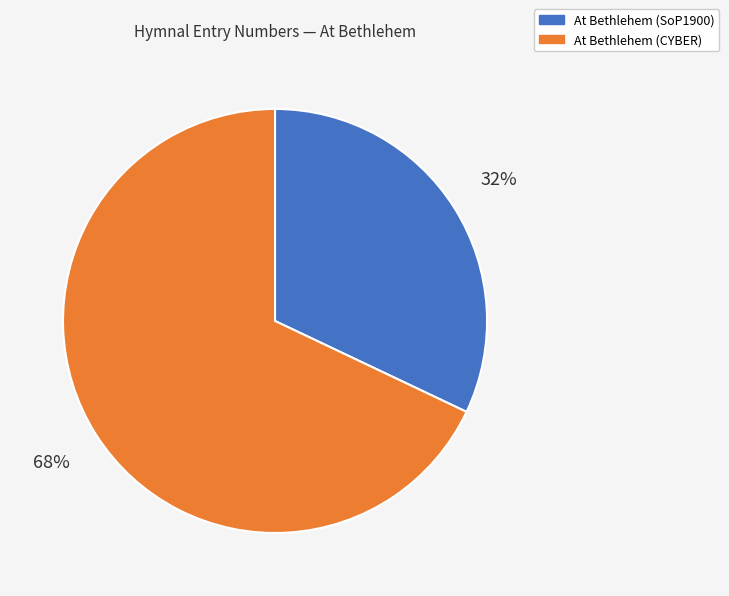

What is the majority slice?

At Bethlehem (CYBER)